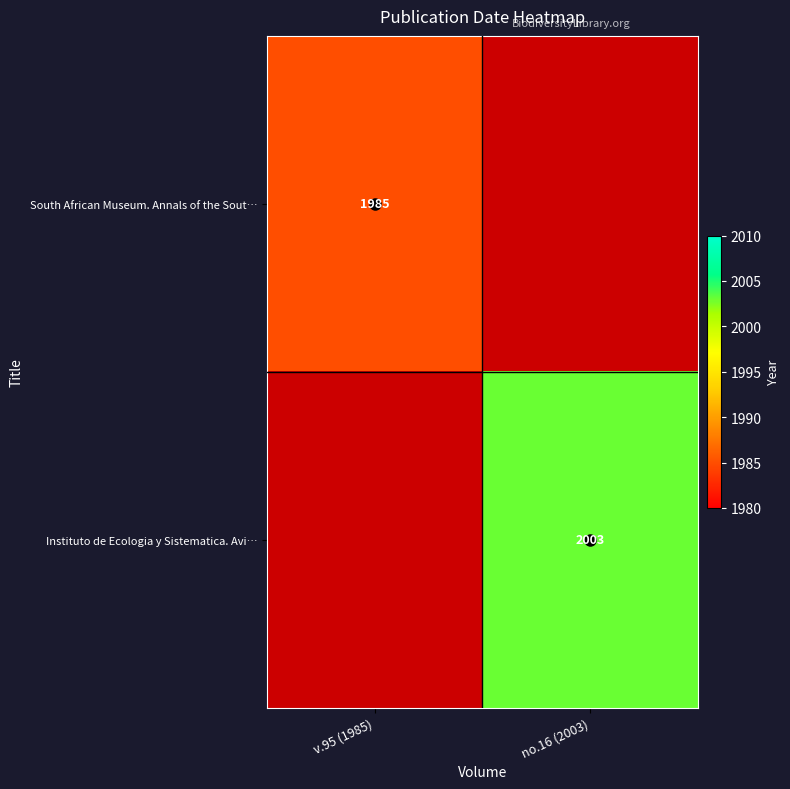

Rank the series by their maximum value, from lowest to highest.

South African Museum. Annals of the Sout…, Instituto de Ecologia y Sistematica. Avi…